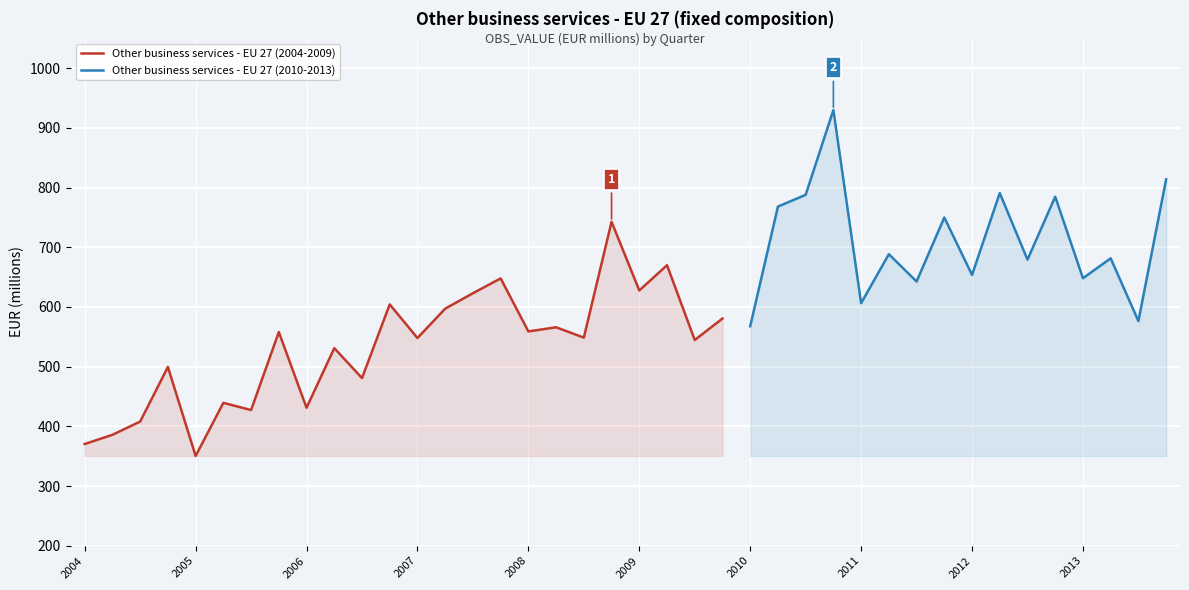

List the labels in order of value, smallest first.

2005-Q1, 2004-Q1, 2004-Q2, 2004-Q3, 2005-Q3, 2006-Q1, 2005-Q2, 2006-Q3, 2004-Q4, 2006-Q2, 2009-Q3, 2007-Q1, 2008-Q3, 2005-Q4, 2008-Q1, 2008-Q2, 2010-Q1, 2013-Q3, 2009-Q4, 2007-Q2, 2006-Q4, 2011-Q1, 2007-Q3, 2009-Q1, 2011-Q3, 2007-Q4, 2013-Q1, 2012-Q1, 2009-Q2, 2012-Q3, 2013-Q2, 2011-Q2, 2008-Q4, 2011-Q4, 2010-Q2, 2012-Q4, 2010-Q3, 2012-Q2, 2013-Q4, 2010-Q4